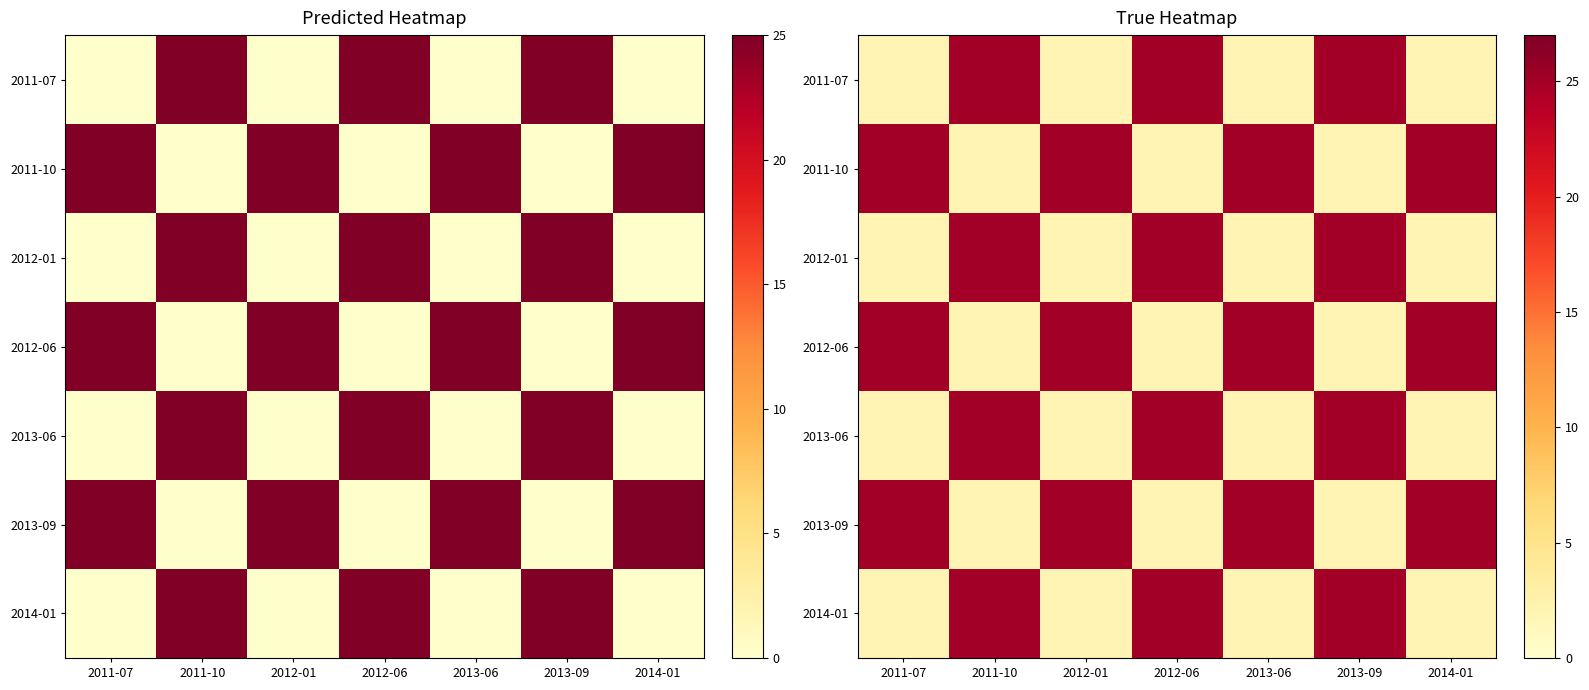

Read the 2013-09 value at 2011-10.

2